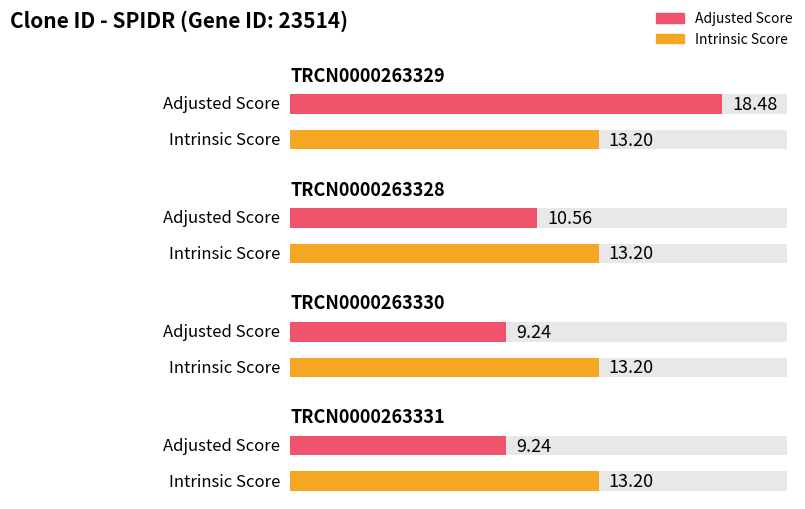

How many groups of bars are there?

4